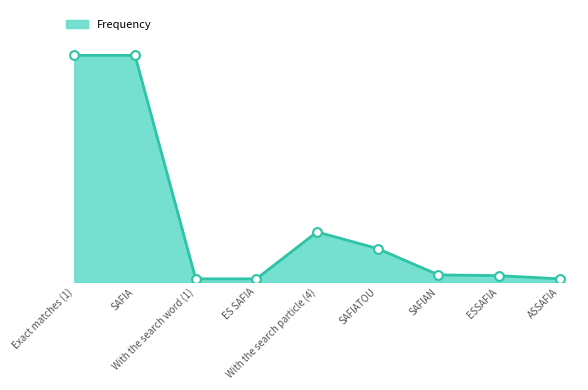

Between Exact matches (1) and ES SAFIA, which is larger?

Exact matches (1)